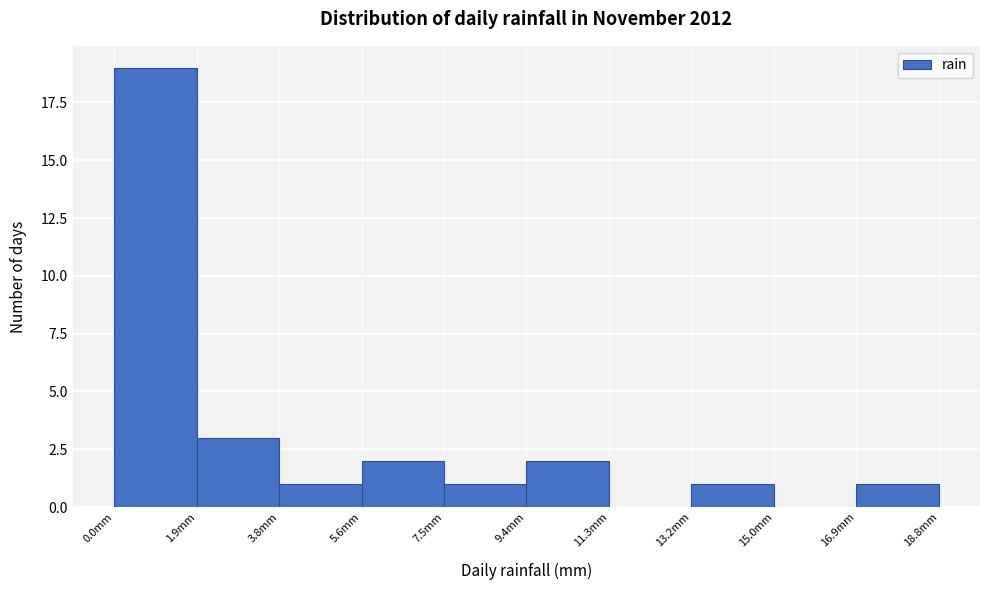

What is the height of the bar covering 1.88 to 3.76 on the x-axis? Neither the bar edges nor the heights are printed on the chart, so give them approximately, as read against the axes.

3